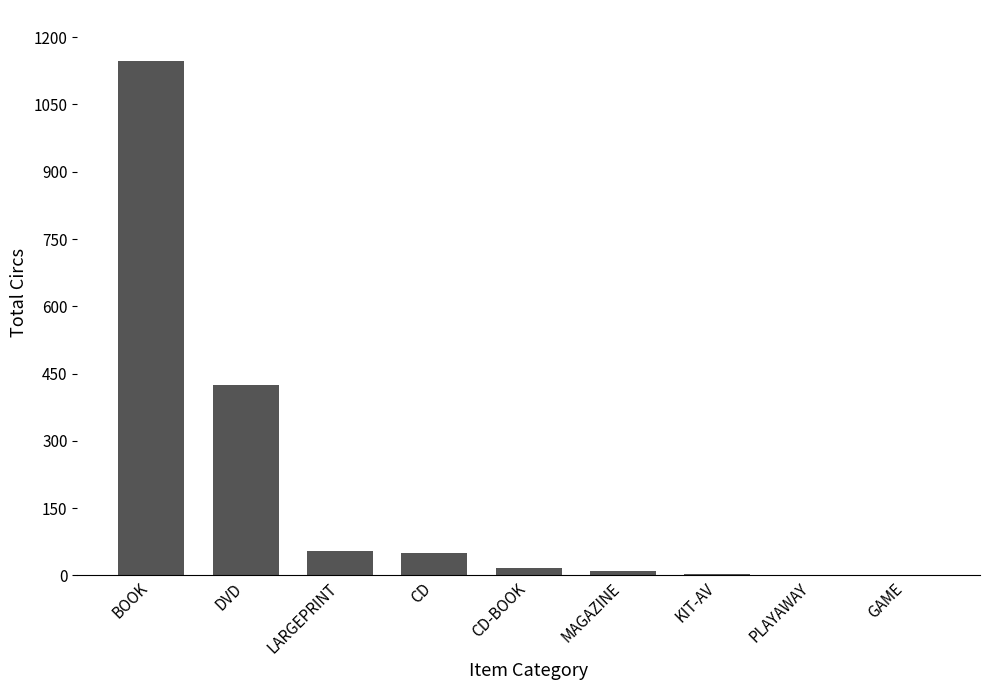

Between MAGAZINE and BOOK, which is larger?

BOOK